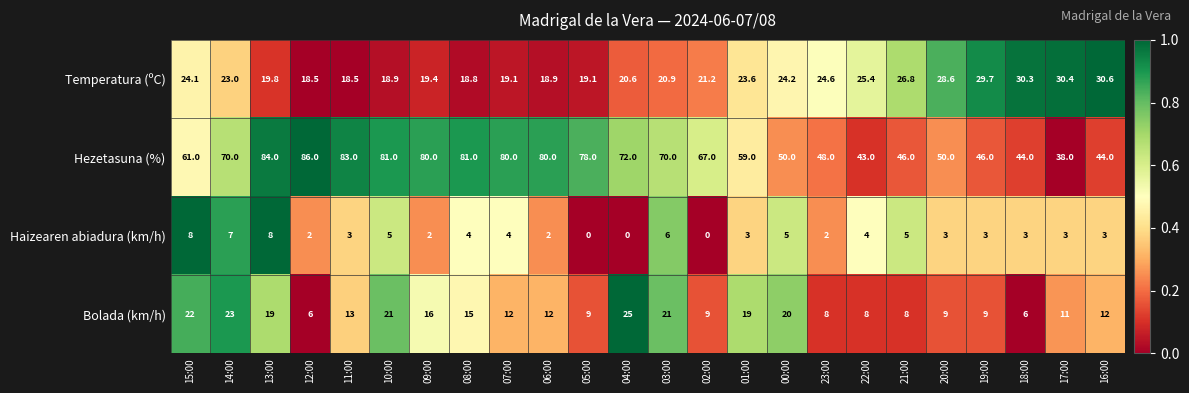

What is the maximum value shown in the chart?

86.0